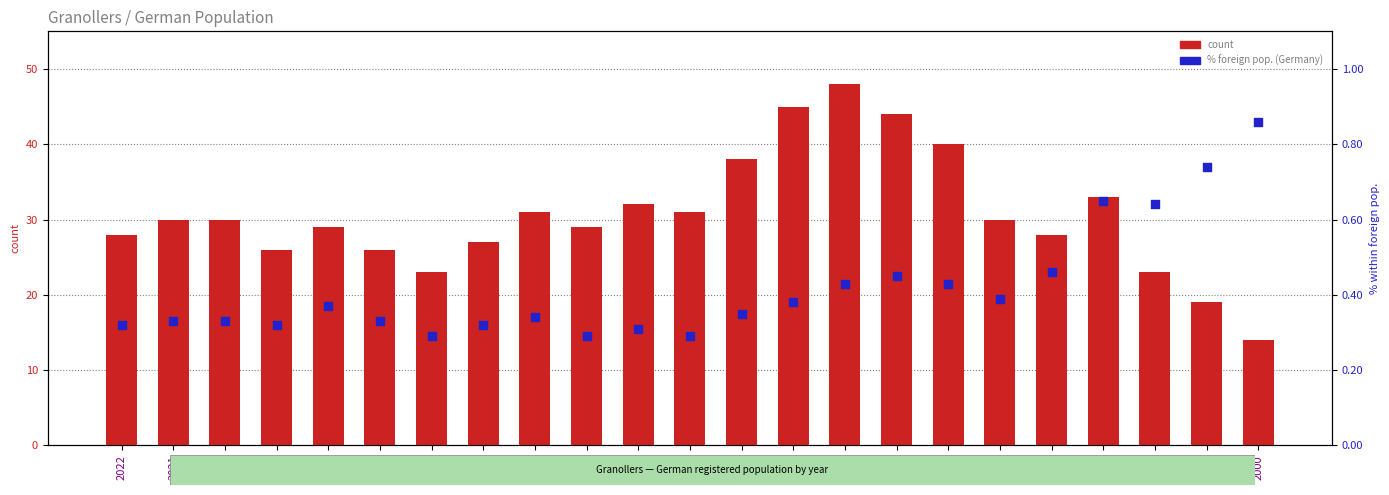

Which series has the largest total across all categories?

count